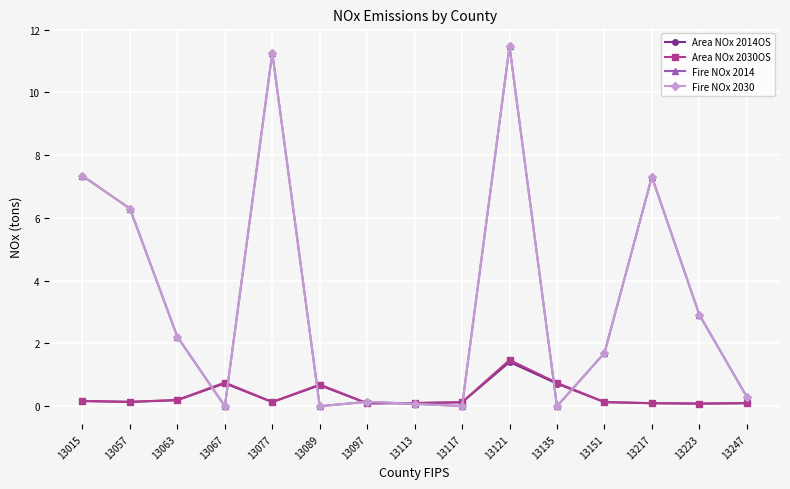

True or false: Area NOx 2014OS and Area NOx 2030OS intersect in this chart.

False